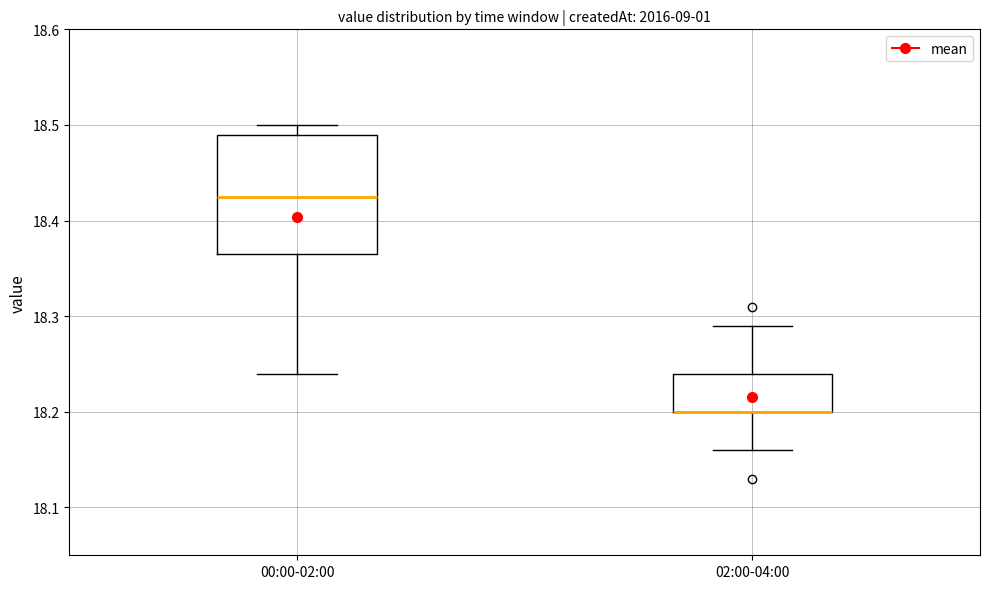

Reading left to right, transcribe this box plot: for each box, give where its median line is, the range the box spans, and where its two whiskers end, as read against the y-axis. The values are not printed on the chart, so give them approximately, as read against the axis.

00:00-02:00: median 18.43, box 18.37 to 18.49, whiskers 18.24 to 18.50
02:00-04:00: median 18.20 (drawn on the box's lower edge), box 18.20 to 18.24, whiskers 18.16 to 18.29